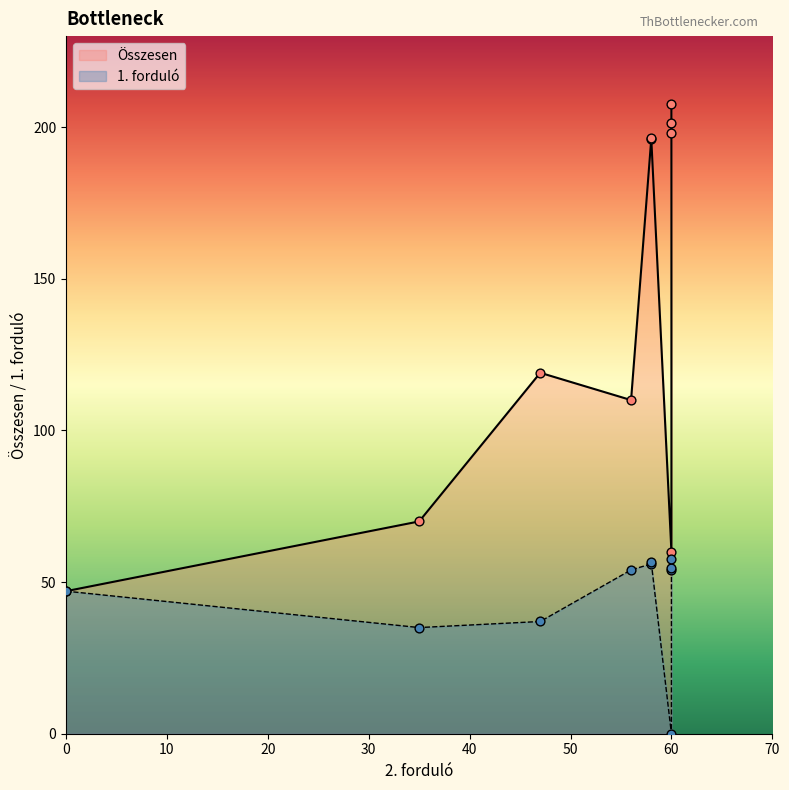

What are all the series names shown in the legend?

Összesen, 1. forduló